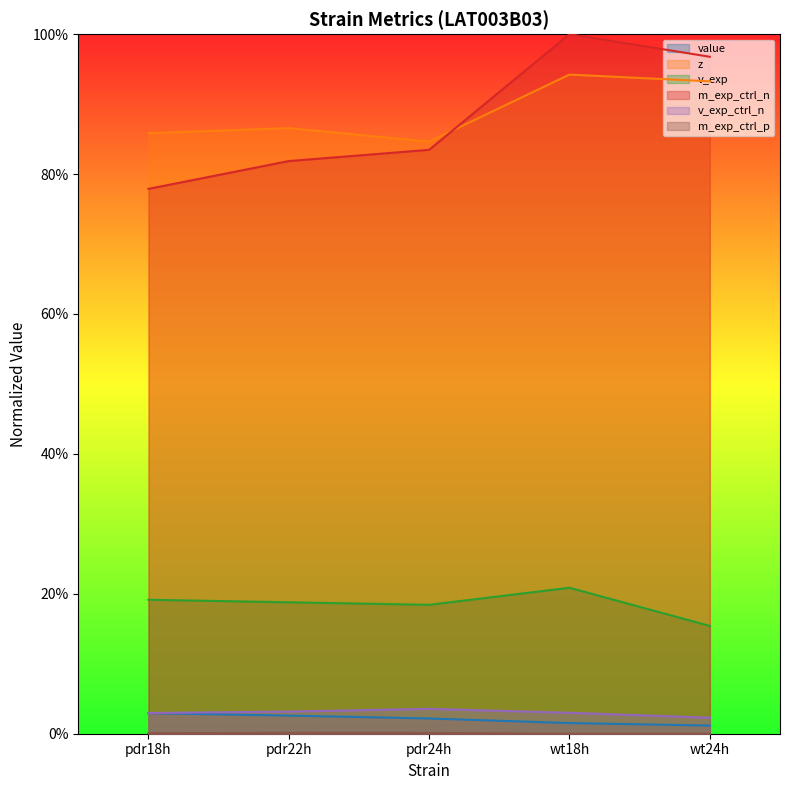

What is the difference between the z values at pdr24h and wt18h?

0.1